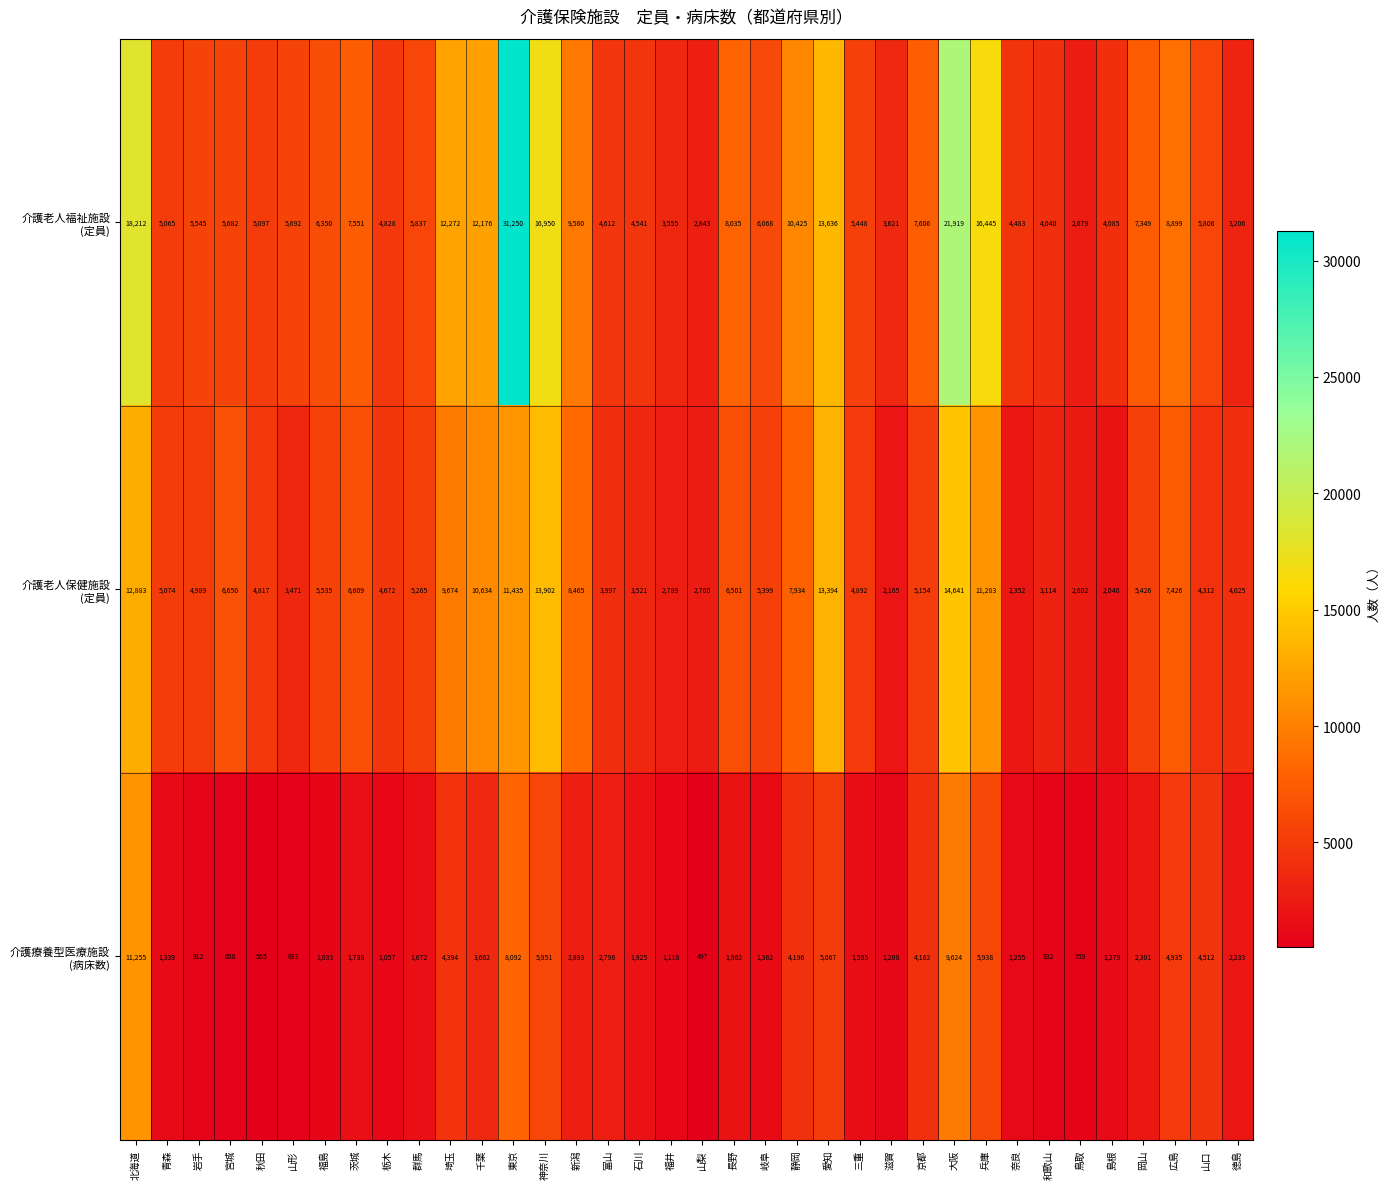

What is the total value across all series at 群馬?

12774